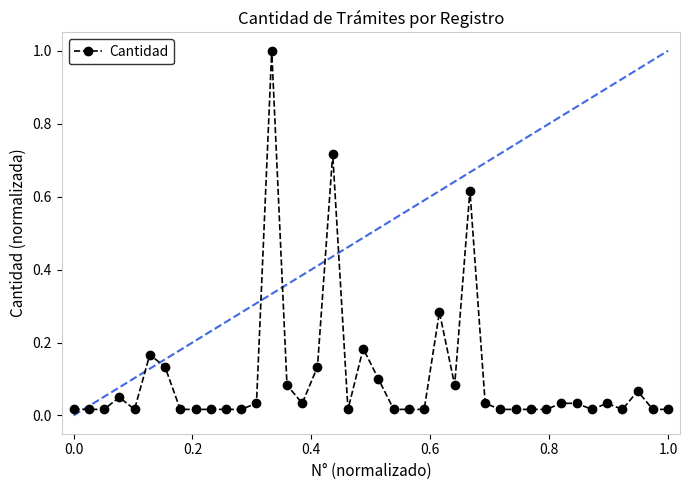

What is the sum of all values?

4.2